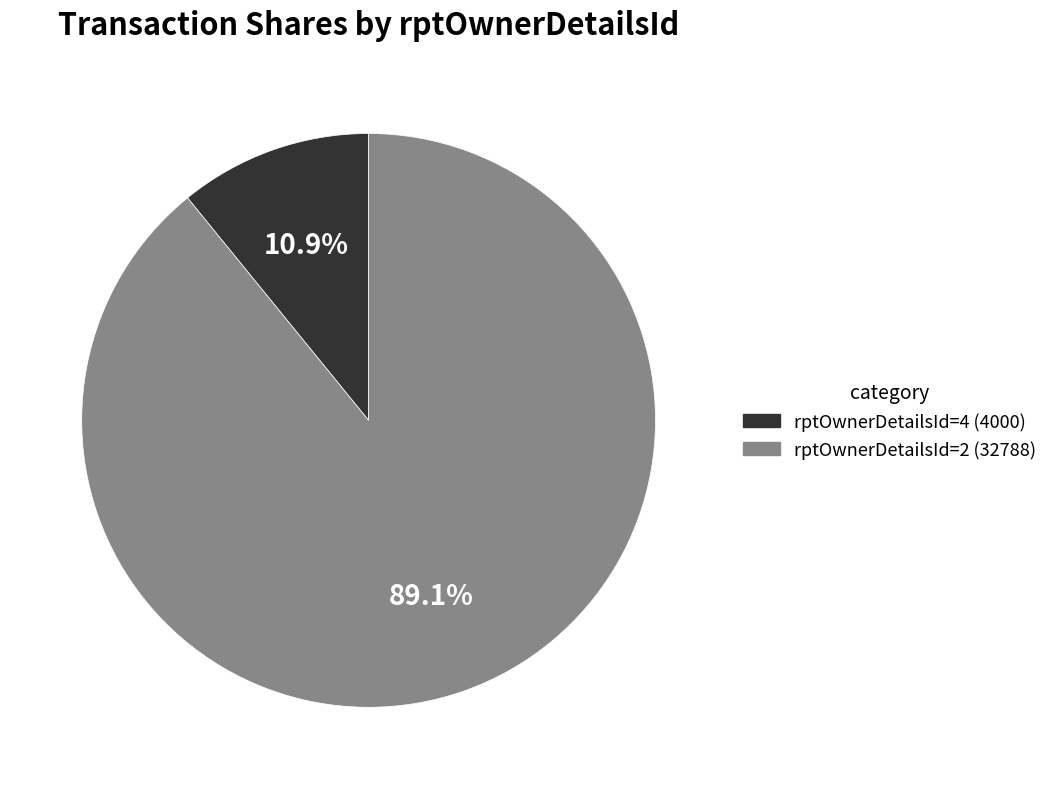

Does any single category account for the majority?

Yes